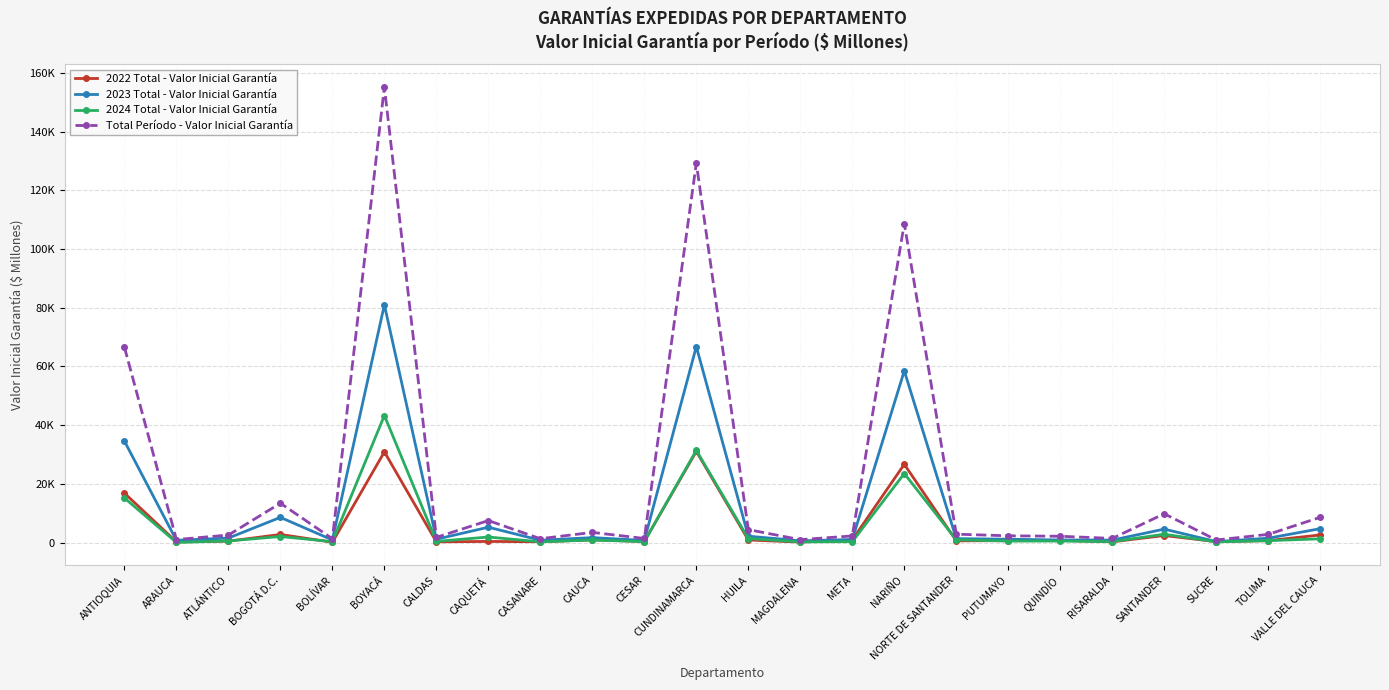

What is the sum of all 2022 Total - Valor Inicial Garantía values?

121374.9